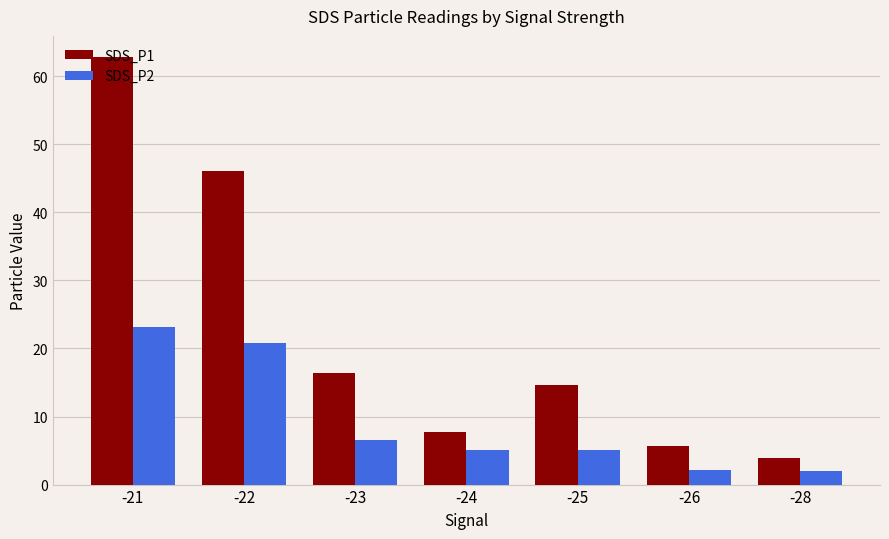

Which series has the largest range (max minus min)?

SDS_P1